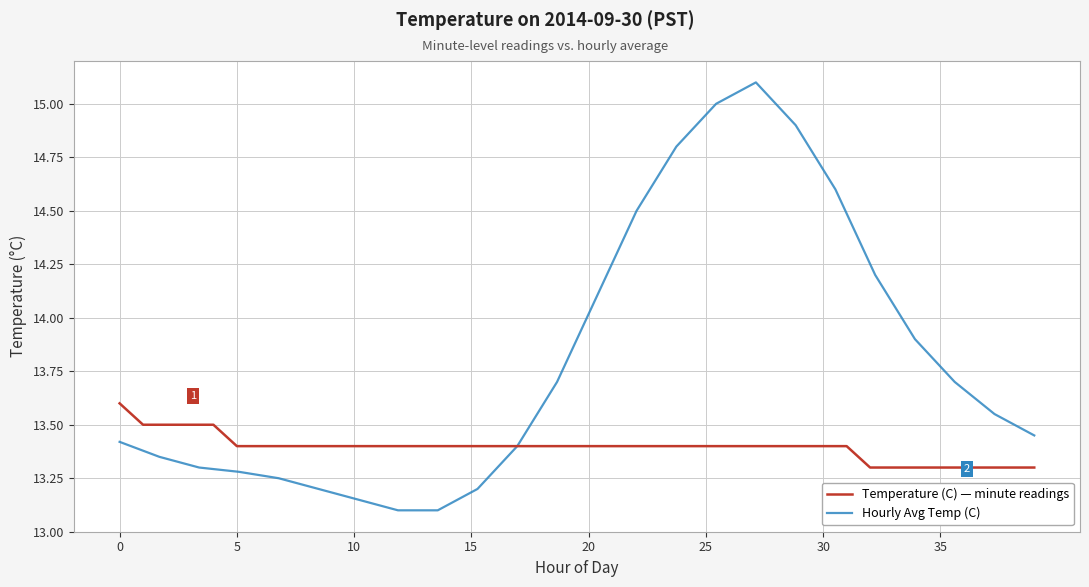

True or false: there are more than 2 points higher than both neighbors.

False